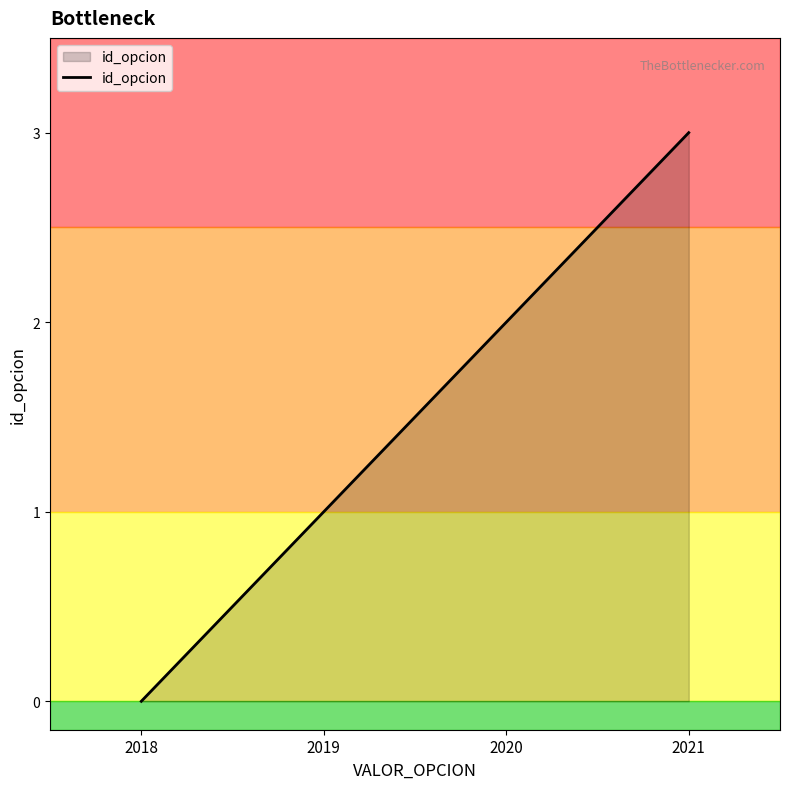

List the labels in order of value, smallest first.

2018, 2019, 2020, 2021